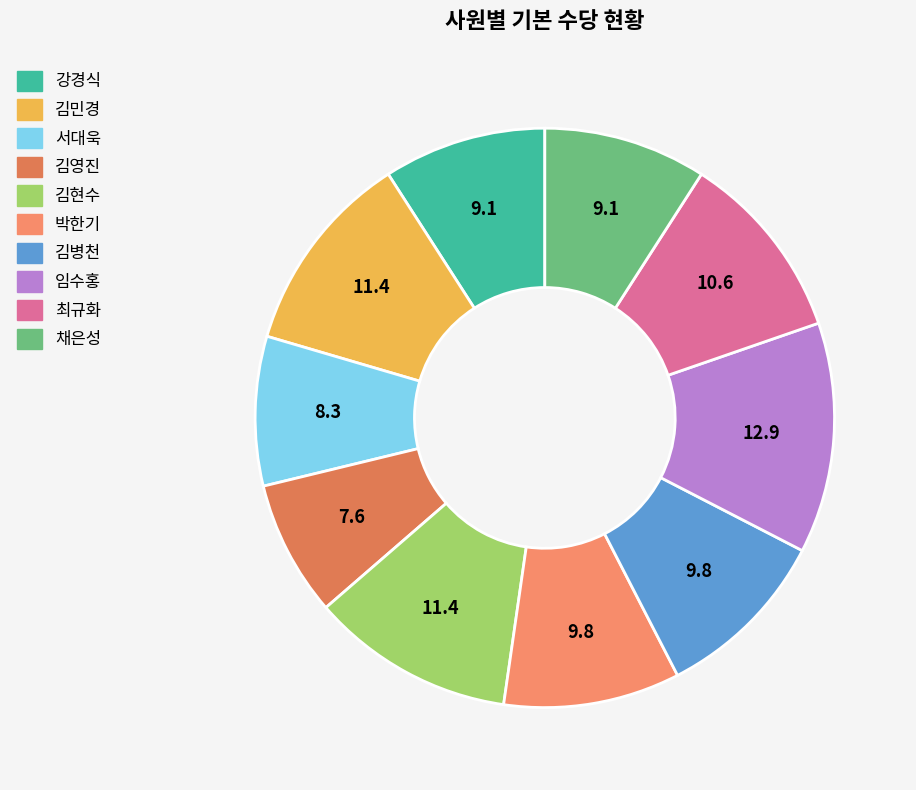

To the nearest percent, what is the combined percentage of 최규화 and 채은성?

20%